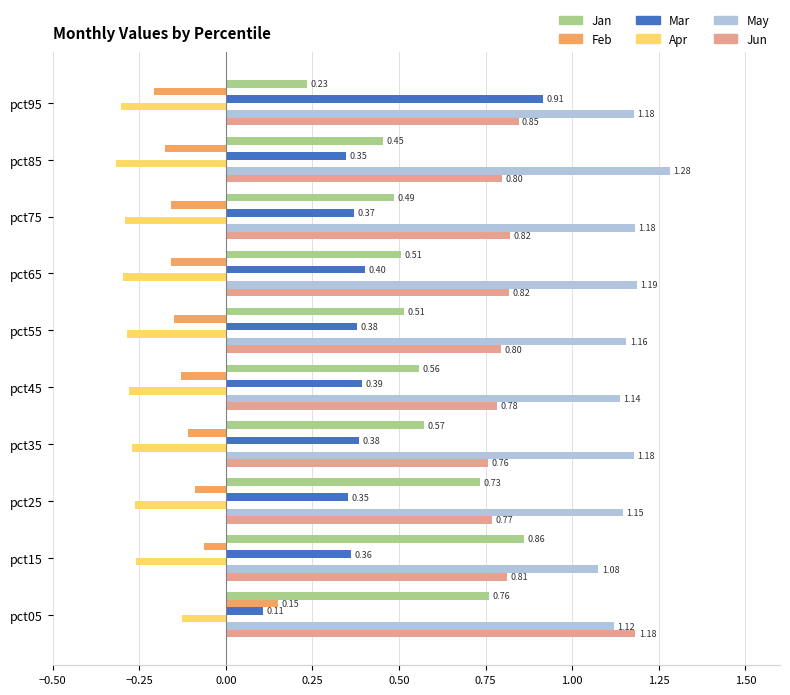

At pct55, list the series in order from largest to smallest.

May, Jun, Jan, Mar, Feb, Apr